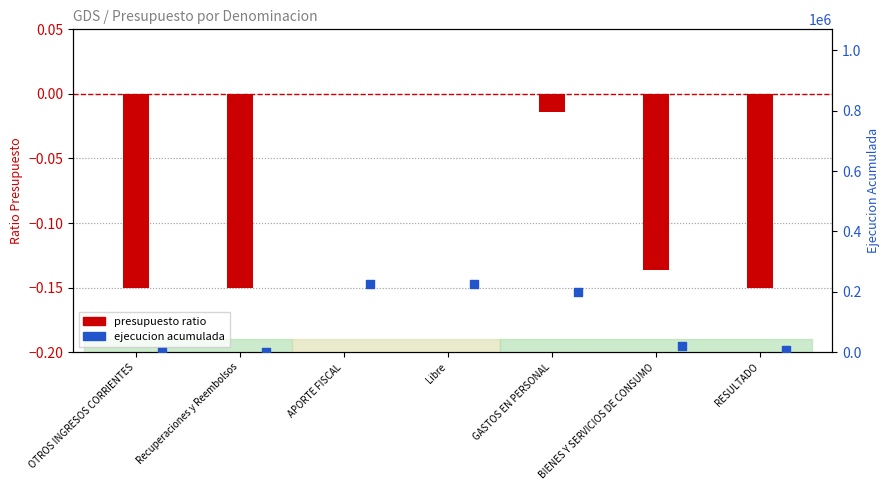

At which category is the sum across all series the highest?

APORTE FISCAL